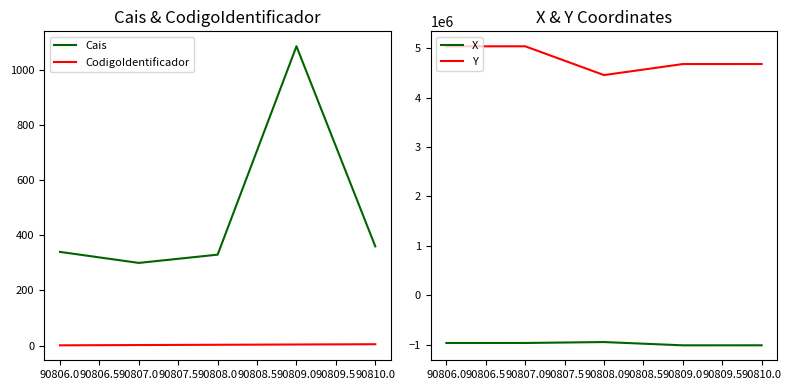

True or false: CodigoIdentificador and Cais cross at least once.

False